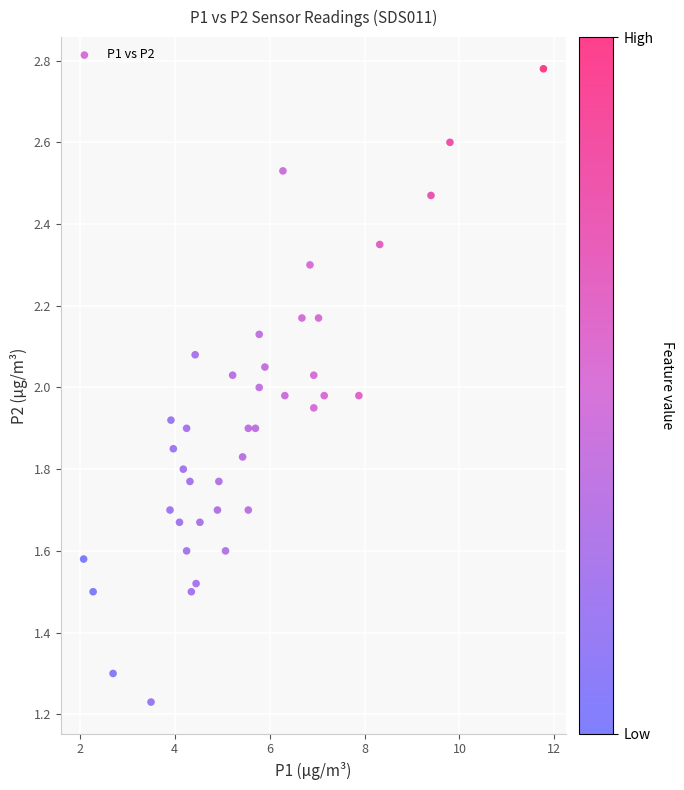

What is the range of X values (max minus min)?

9.7